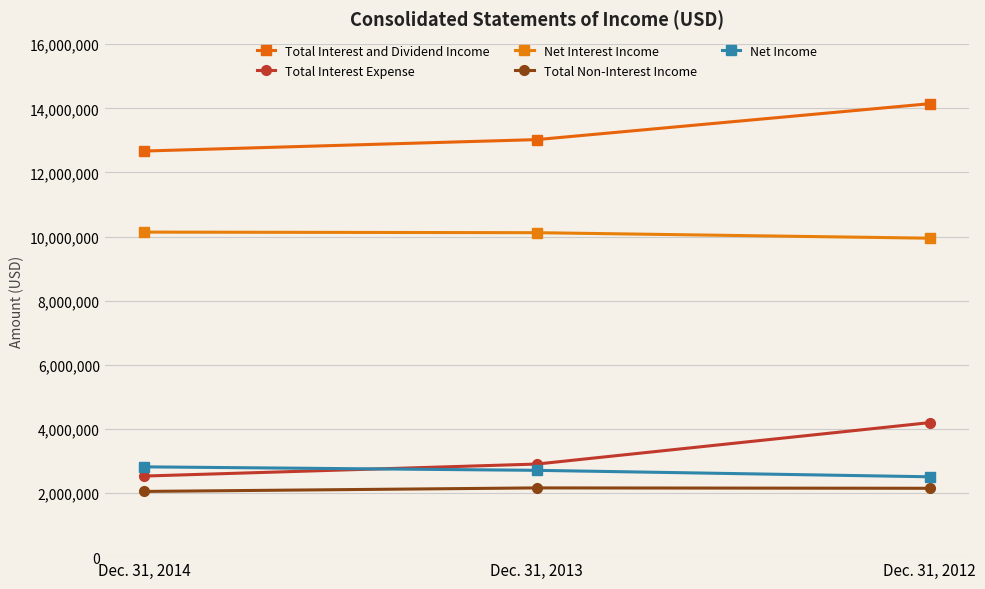

How many data points does each series have?

3